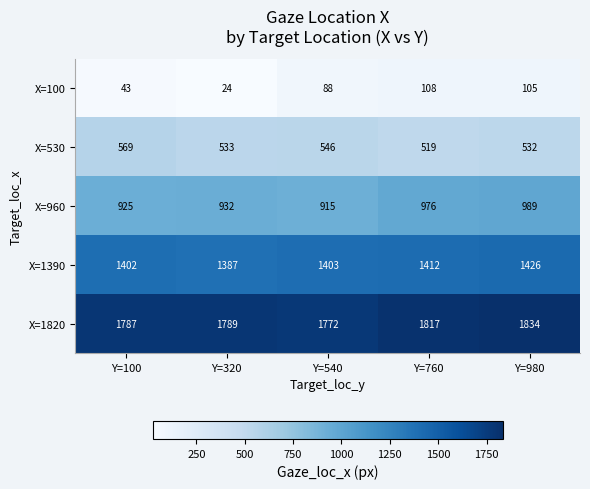

Which series has the widest spread of values?

X=100